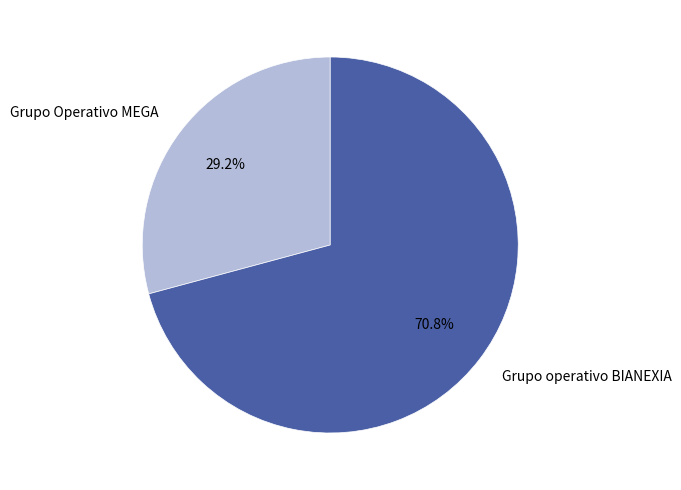

True or false: Grupo Operativo MEGA accounts for 29% of the total.

True